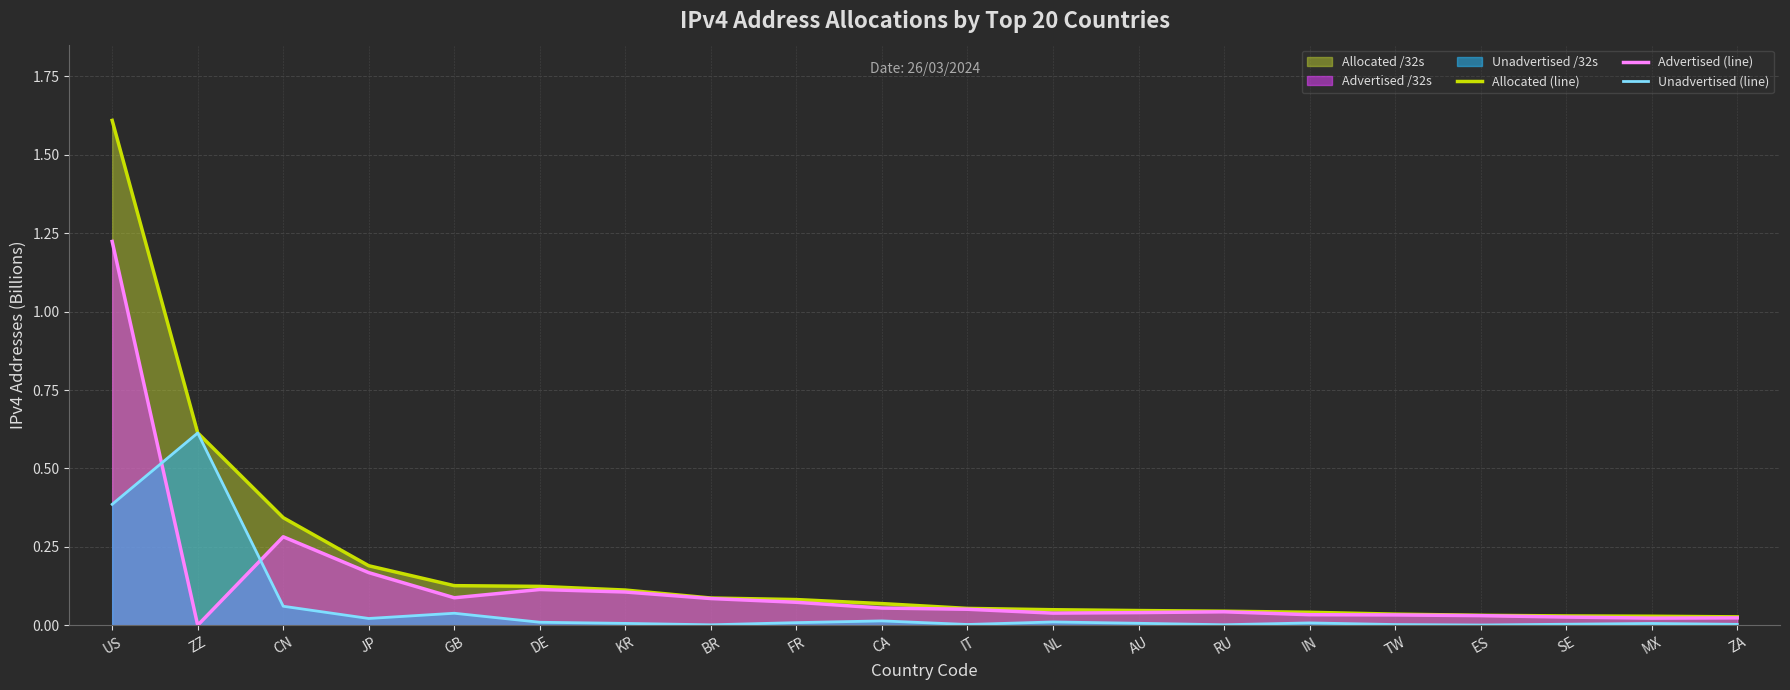

Which series has the largest total across all categories?

Allocated (line)